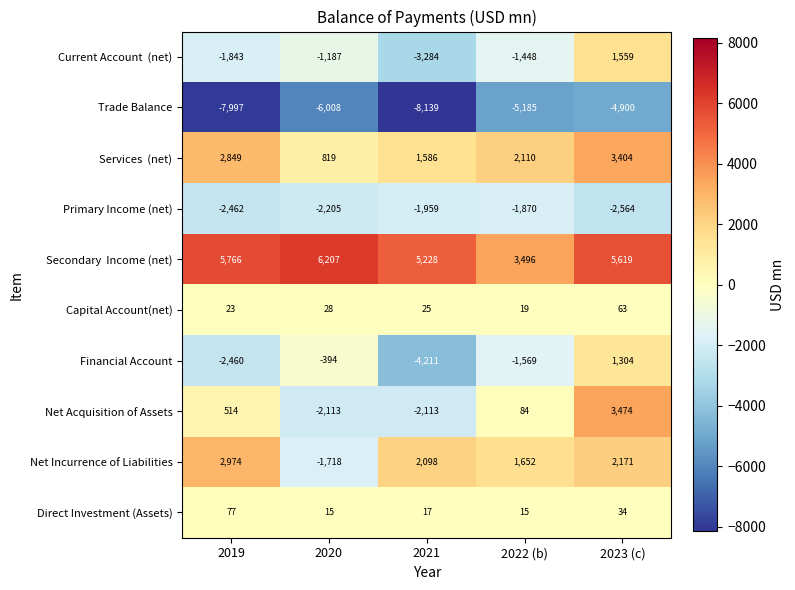

How many series are shown in this chart?

10